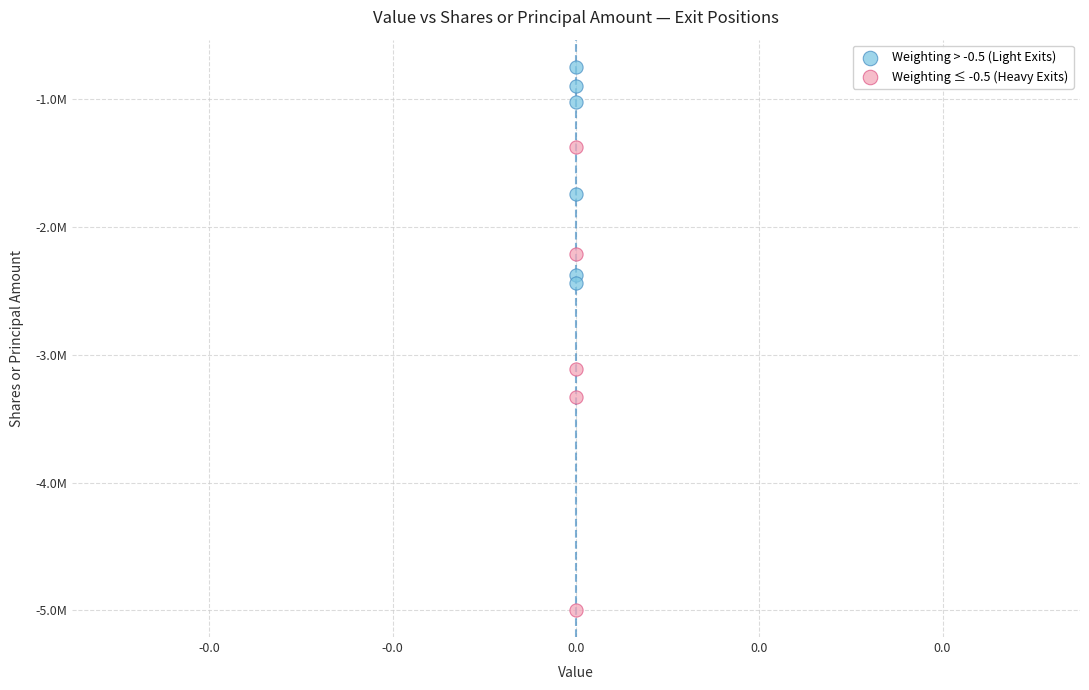

Which series reaches the minimum Y coordinate?

Weighting ≤ -0.5 (Heavy Exits)